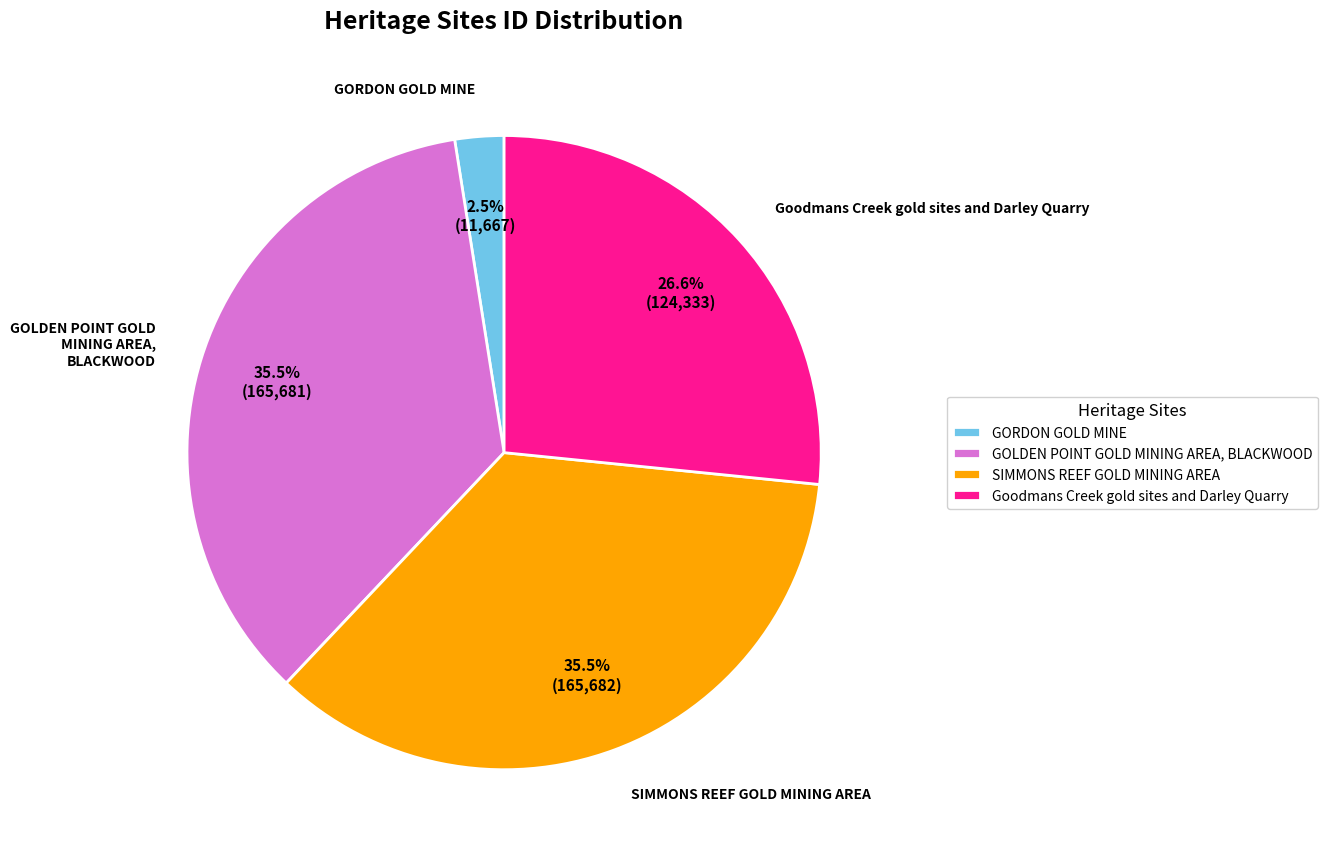

Is there any slice that represents more than half of the pie?

No